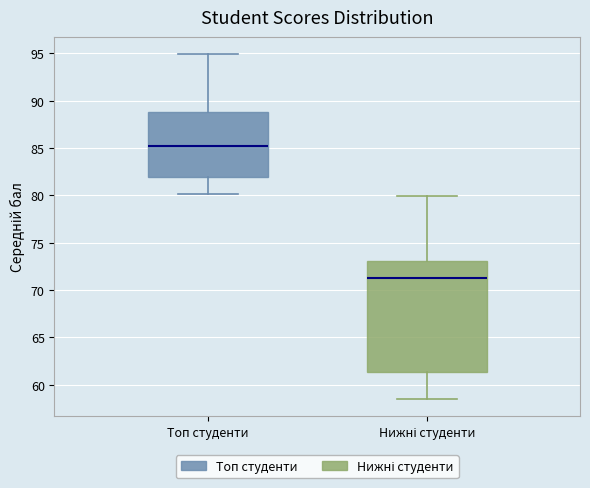

Reading left to right, read every box against the y-axis: the position of its median line, the range the box covers, and the ends of its whiskers. The values are not printed on the chart, so give them approximately, as read against the axis.

Топ студенти: median 85.0, box 82.0 to 89.0, whiskers 80.0 to 95.0
Нижні студенти: median 71.5, box 61.5 to 73.0, whiskers 58.5 to 80.0